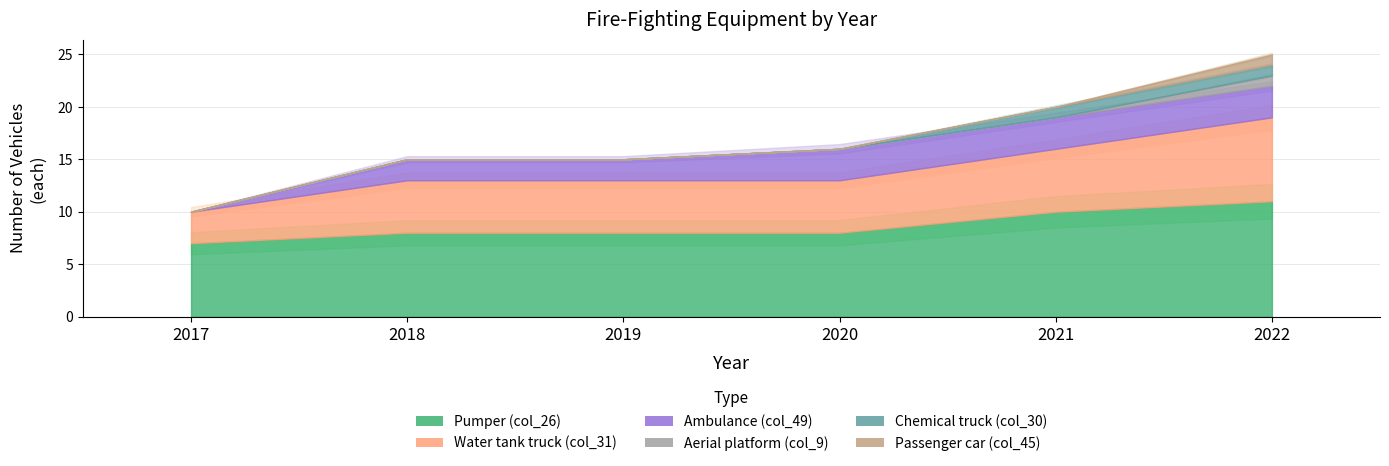

True or false: Water tank truck (col_31) has more than 0 points higher than both neighbors.

False